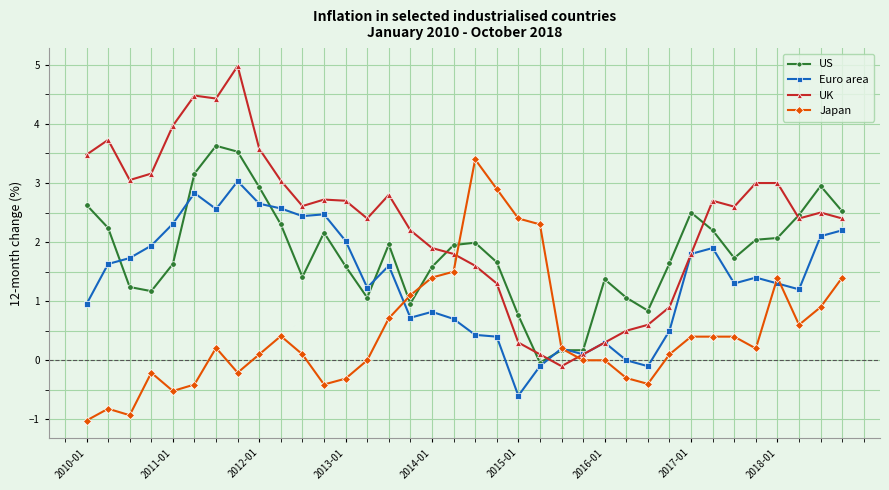

How many lines are shown in the chart?

4